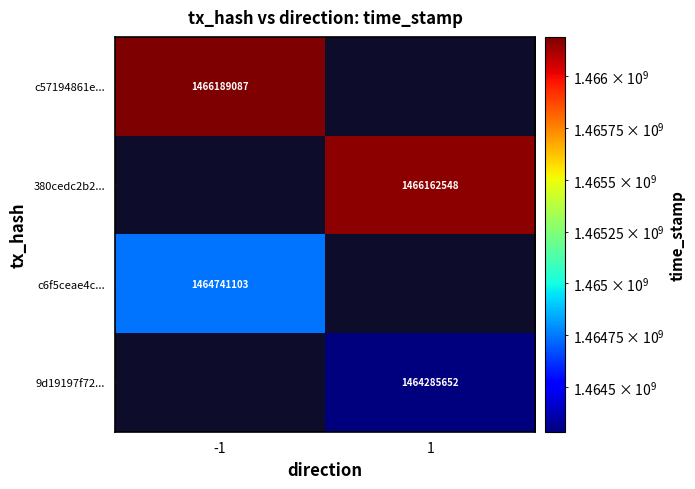

The c6f5ceae4c... series shows 711534185 at -1. True or false?

False